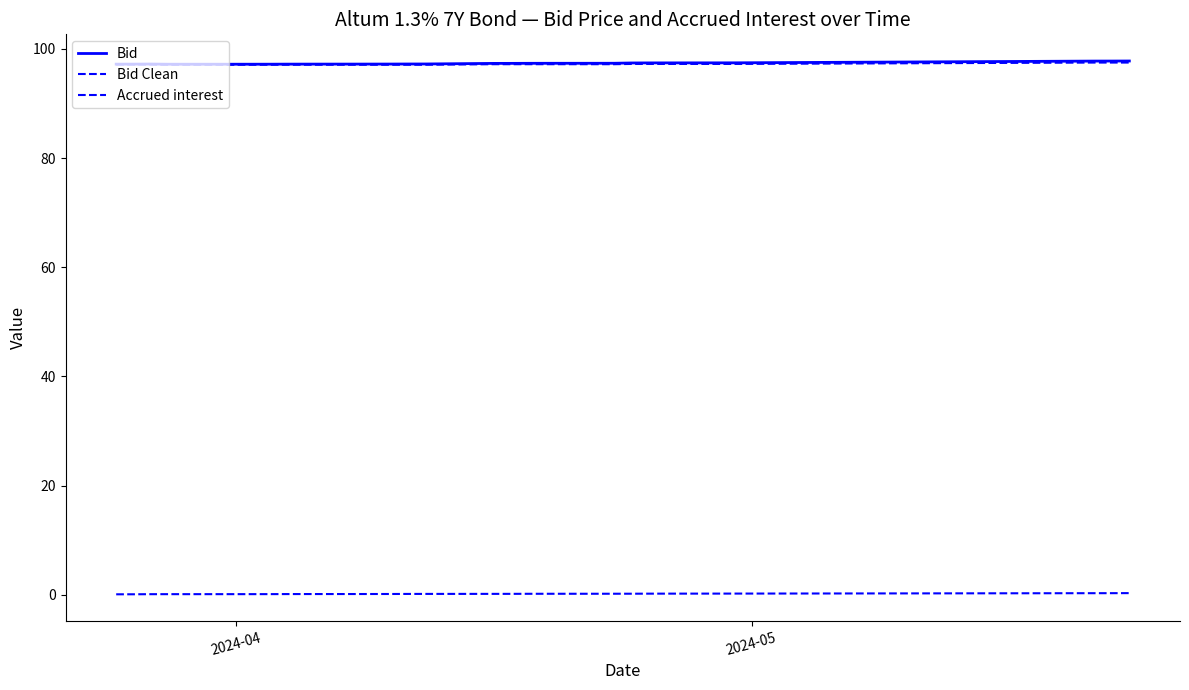

How many lines are shown in the chart?

3